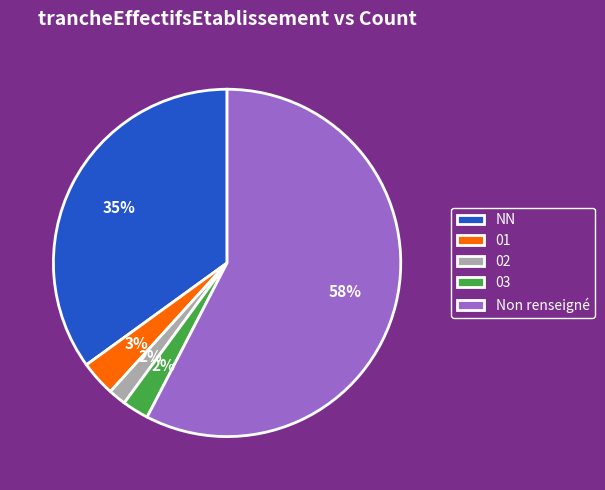

What percentage is the 03 slice, to the nearest percent?

2%